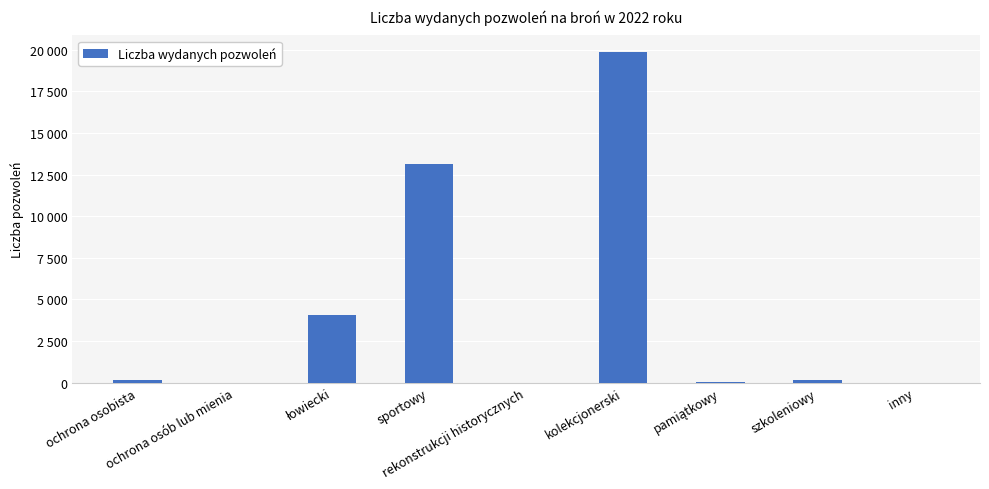

What is the difference between the values at szkoleniowy and inny?

138